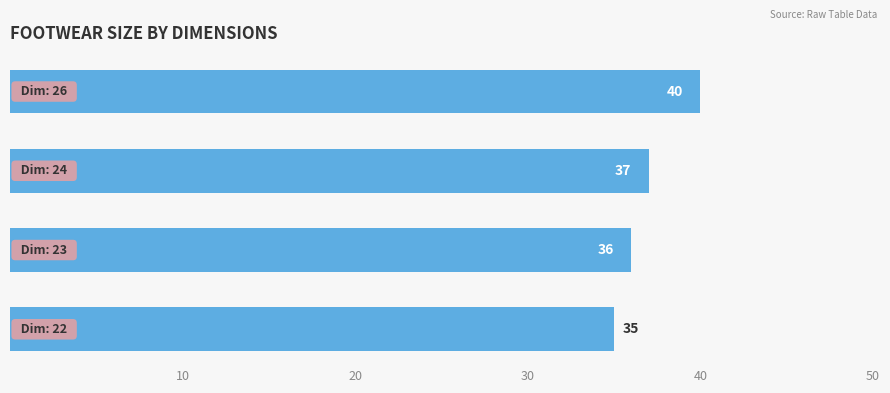

What is the maximum value shown in the chart?

40